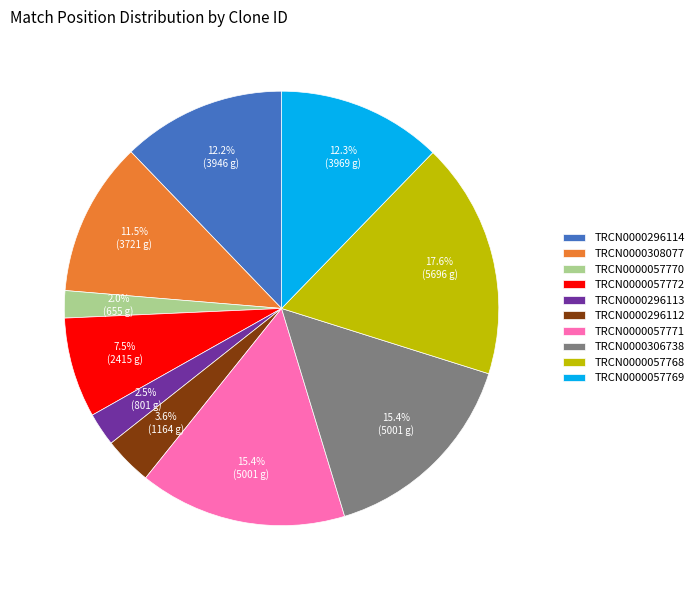

What is the ratio of the value at TRCN0000057772 to the value at TRCN0000057771?

0.5